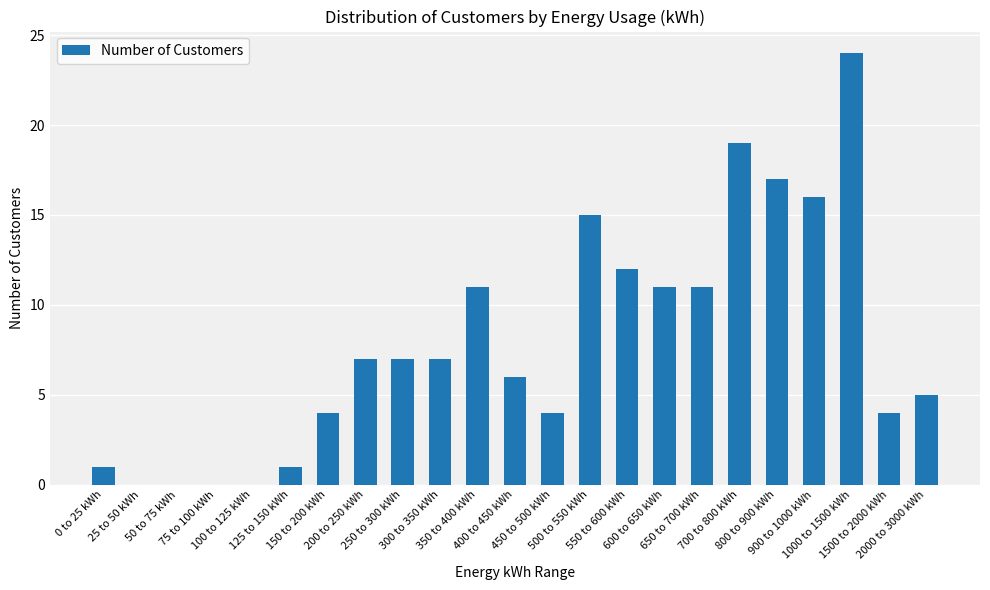

What is the sum of all values?

182